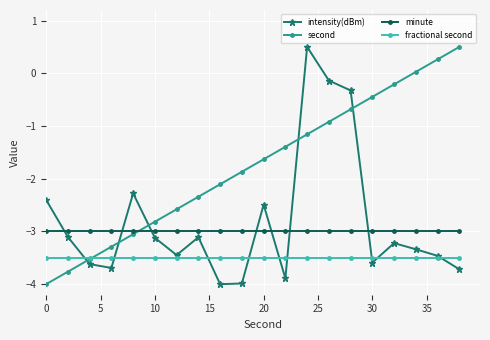

What is the value of the second point at the 14th from the left?

-0.9